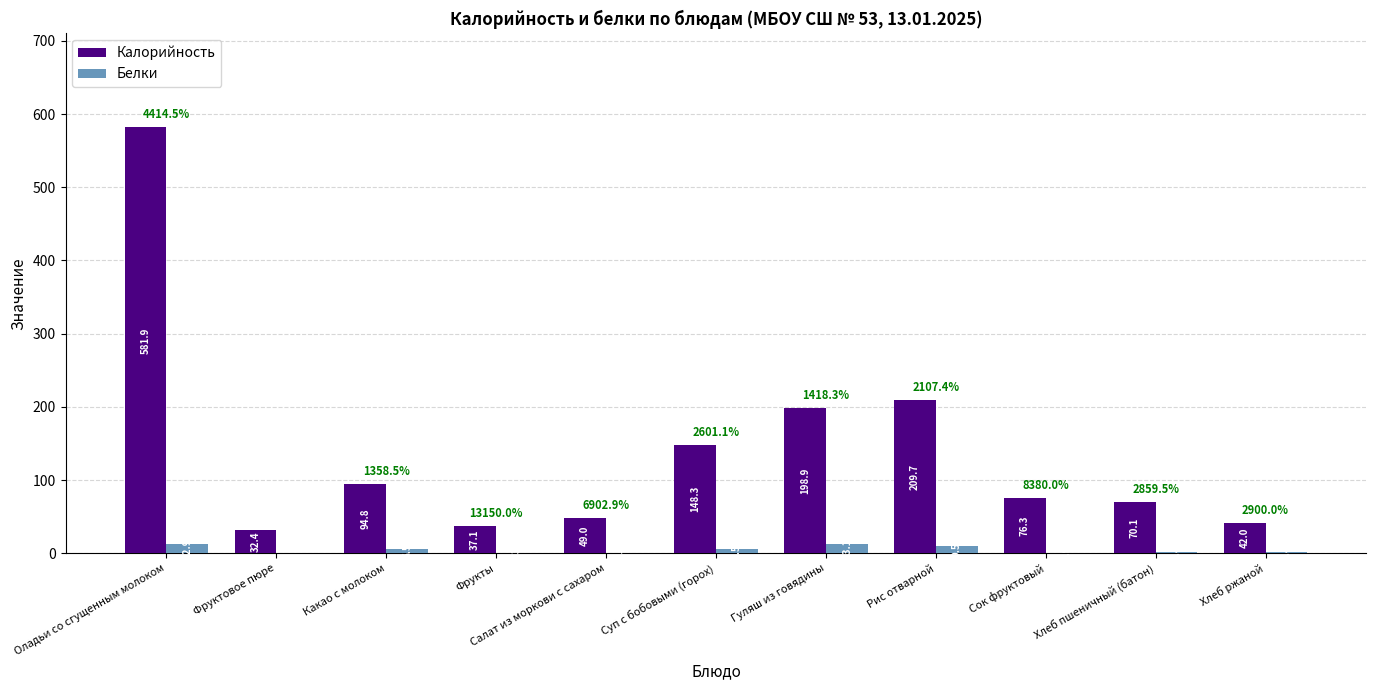

True or false: Белки has a value of 13.1 at Гуляш из говядины.

True